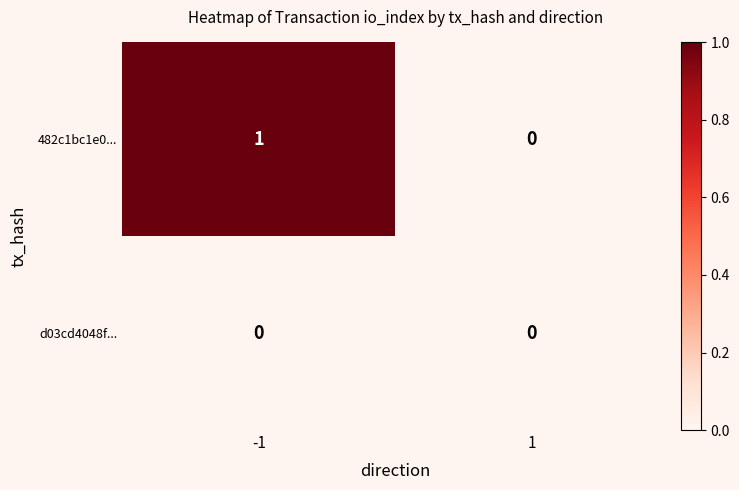

Reading left to right, transcribe all the data shown in this chart.

482c1bc1e0...: 1	0
d03cd4048f...: 0	0